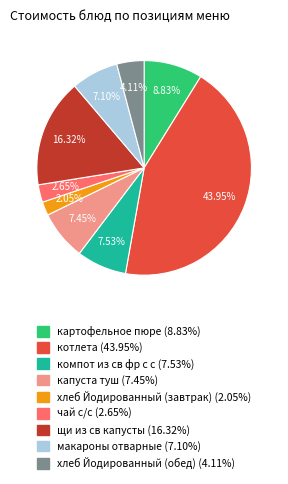

To the nearest percent, what percentage of the pie is чай с/с?

3%